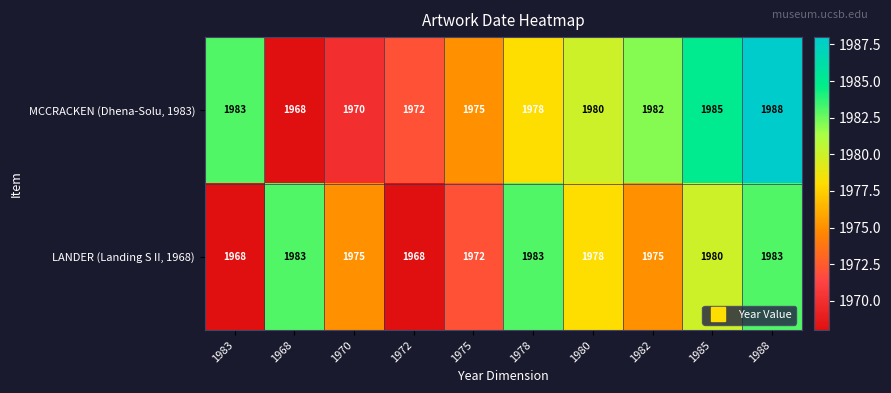

Reading left to right, extract all data points from this chart.

MCCRACKEN (Dhena-Solu, 1983): 1983	1968	1970	1972	1975	1978	1980	1982	1985	1988
LANDER (Landing S II, 1968): 1968	1983	1975	1968	1972	1983	1978	1975	1980	1983